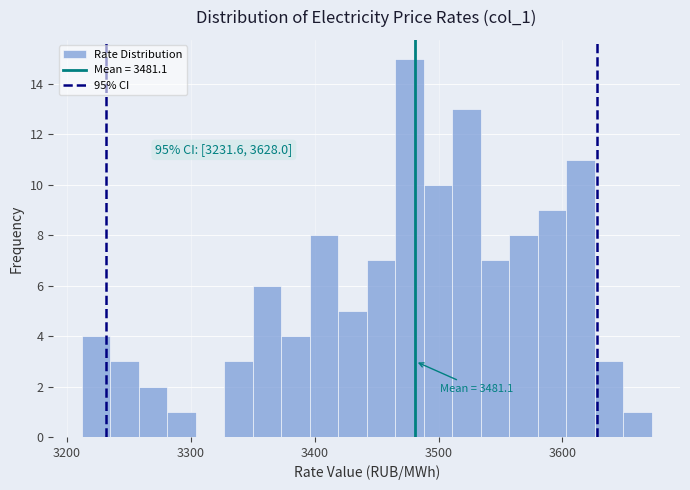

Read against the x-axis, roughly where is the centre of the tallest bar?

3480